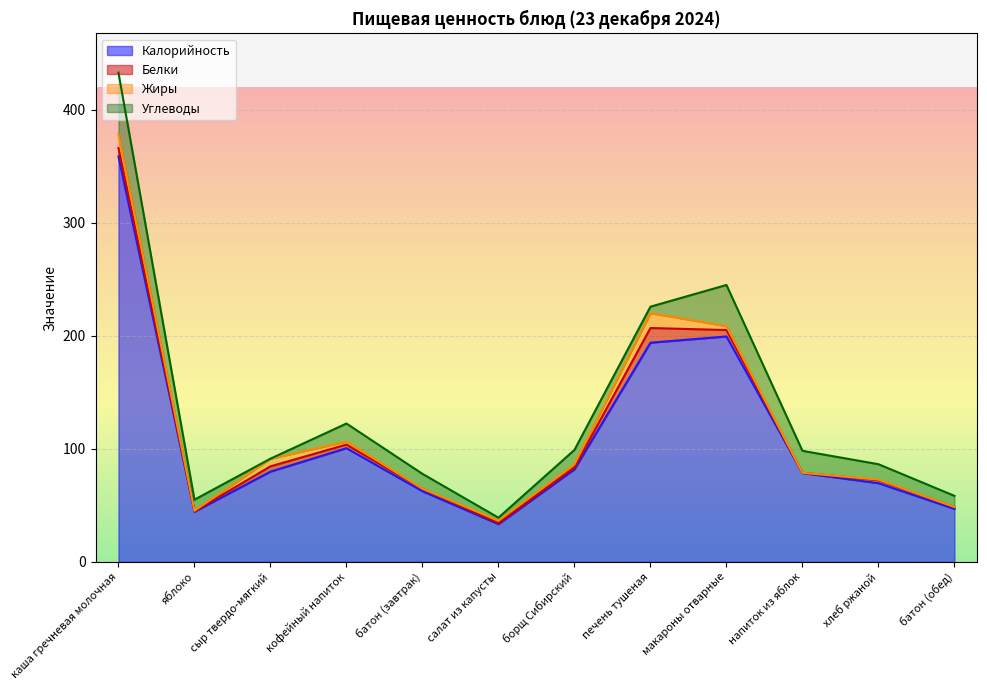

Between каша гречневая молочная and напиток из яблок, which series saw the biggest shift?

Калорийность